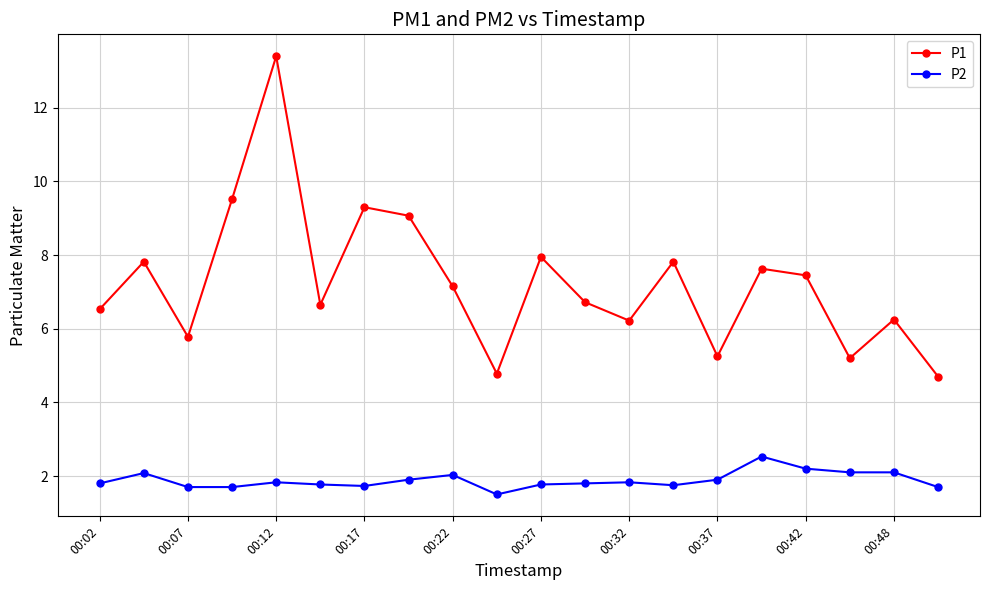

What is the difference between the second highest and minimum values in the P1 series?

4.8